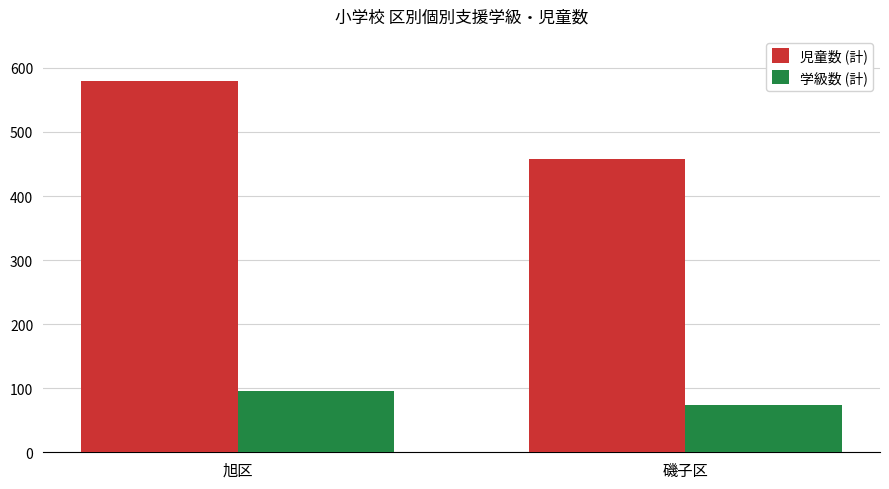

List the labels in order of 学級数 (計) value, largest first.

旭区, 磯子区